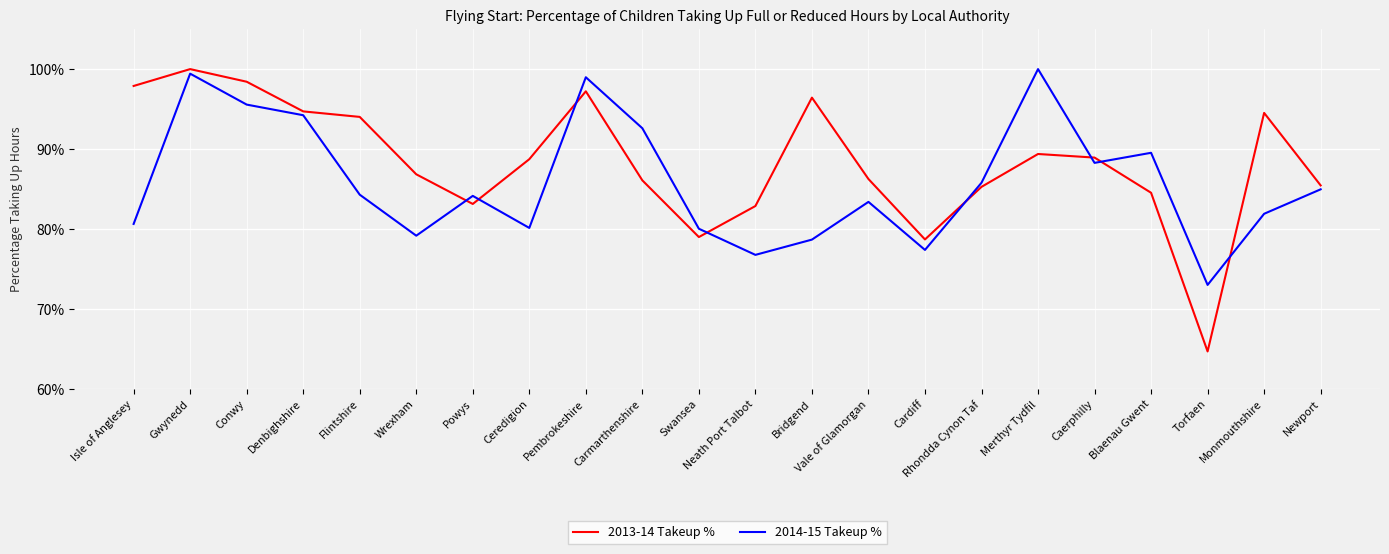

What are all the series names shown in the legend?

2013-14 Takeup %, 2014-15 Takeup %